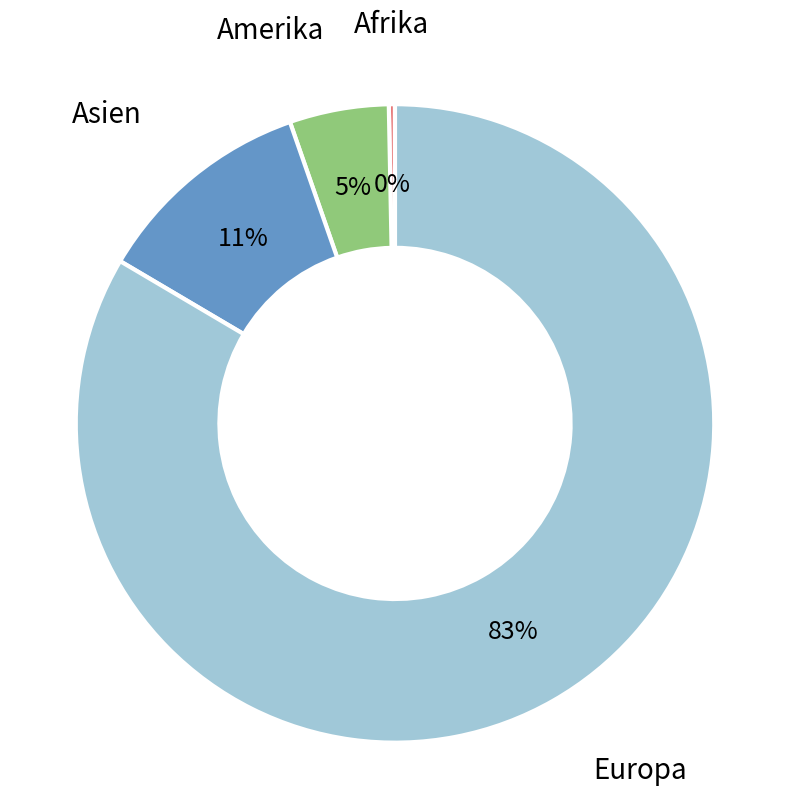

How many segments does this pie chart have?

4